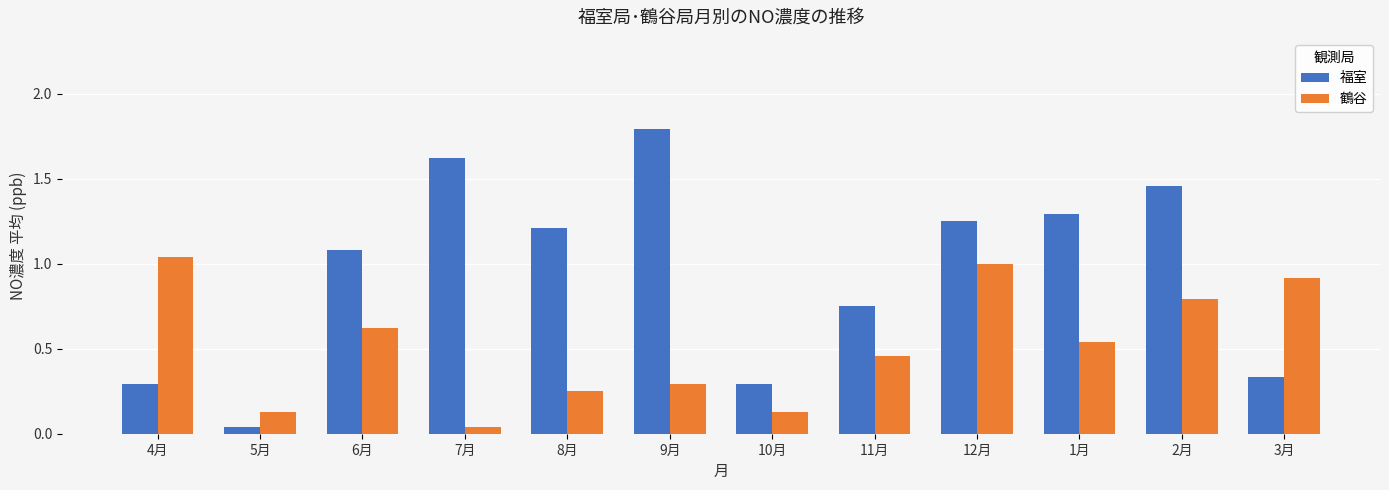

Which series has the largest total across all categories?

福室